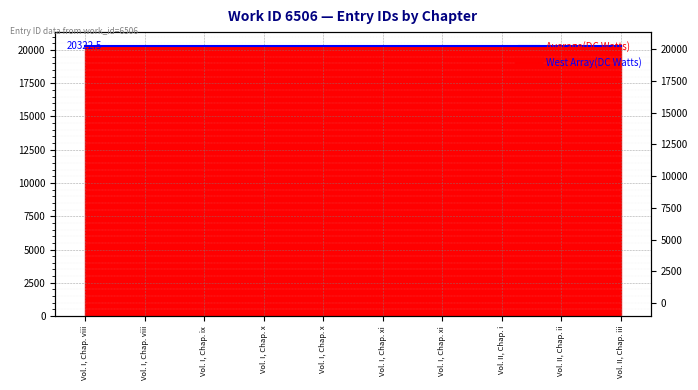

Approximately how many times larger is the value at Vol. I, Chap. xi compared to Vol. I, Chap. viii?

1.0